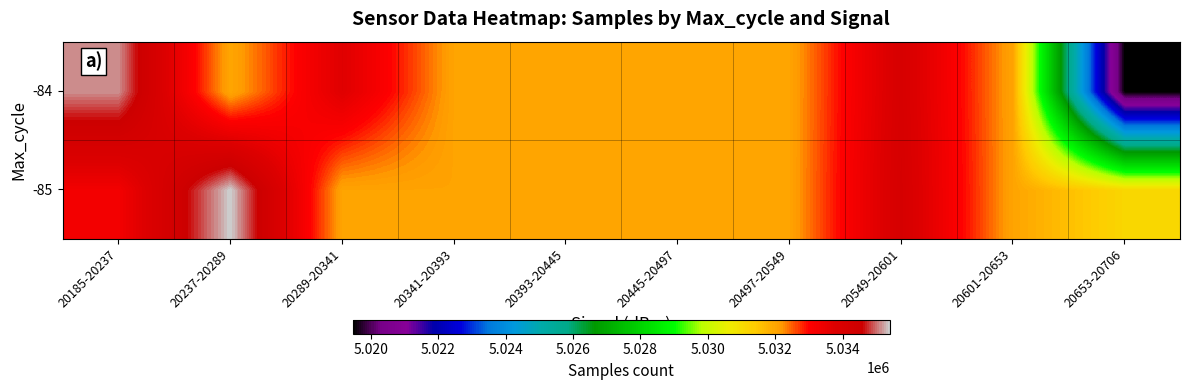

Count the number of data series in this chart.

2